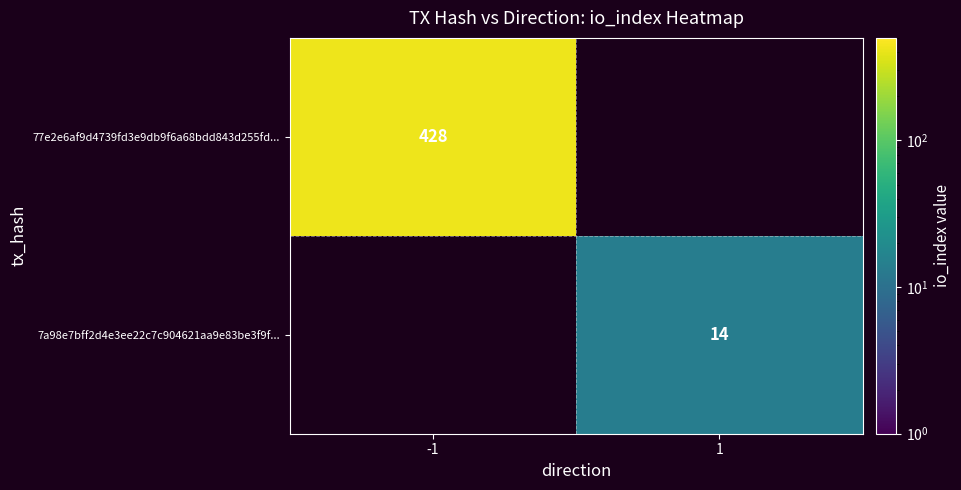

The value of 77e2e6af9d4739fd3e9db9f6a68bdd843d255fd... at -1 is 428. True or false?

True